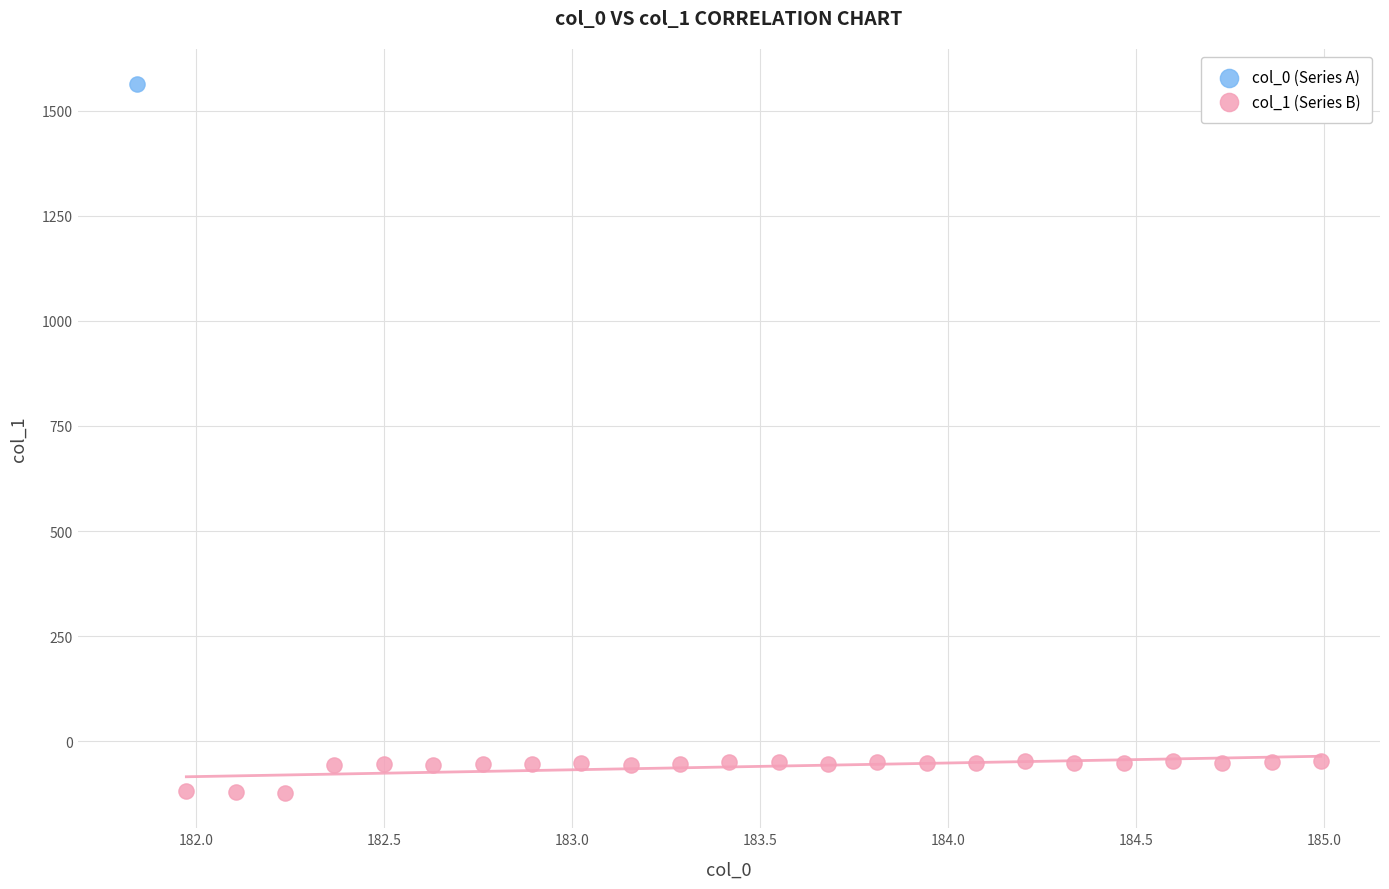

What are all the series names shown in the legend?

col_0 (Series A), col_1 (Series B)